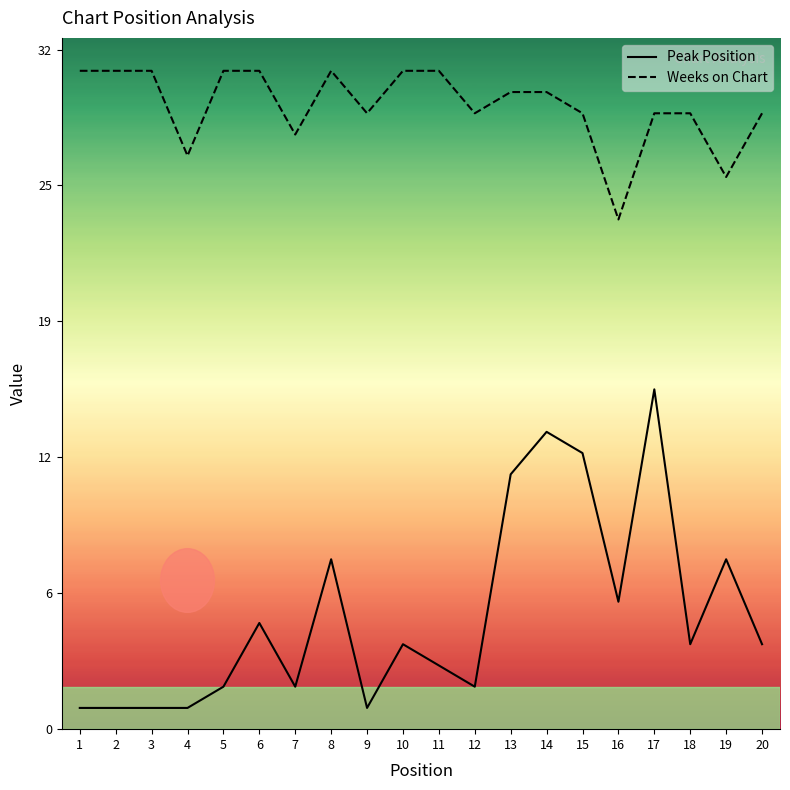

Reading left to right, transcribe all the data shown in this chart.

Peak Position: 1	1	1	1	2	5	2	8	1	4	3	2	12	14	13	6	16	4	8	4
Weeks on Chart: 31	31	31	27	31	31	28	31	29	31	31	29	30	30	29	24	29	29	26	29